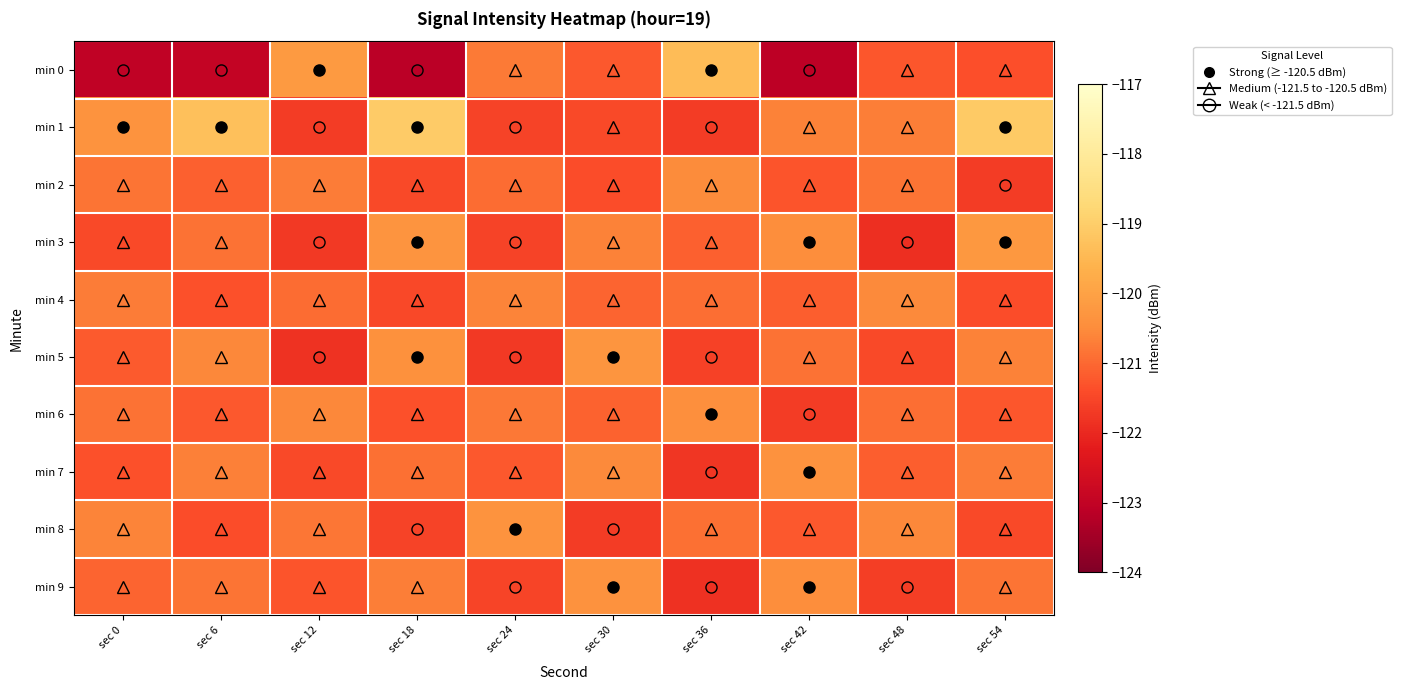

List the series in order of their peak value, highest first.

min 1, min 0, min 3, min 5, min 8, min 7, min 9, min 6, min 2, min 4